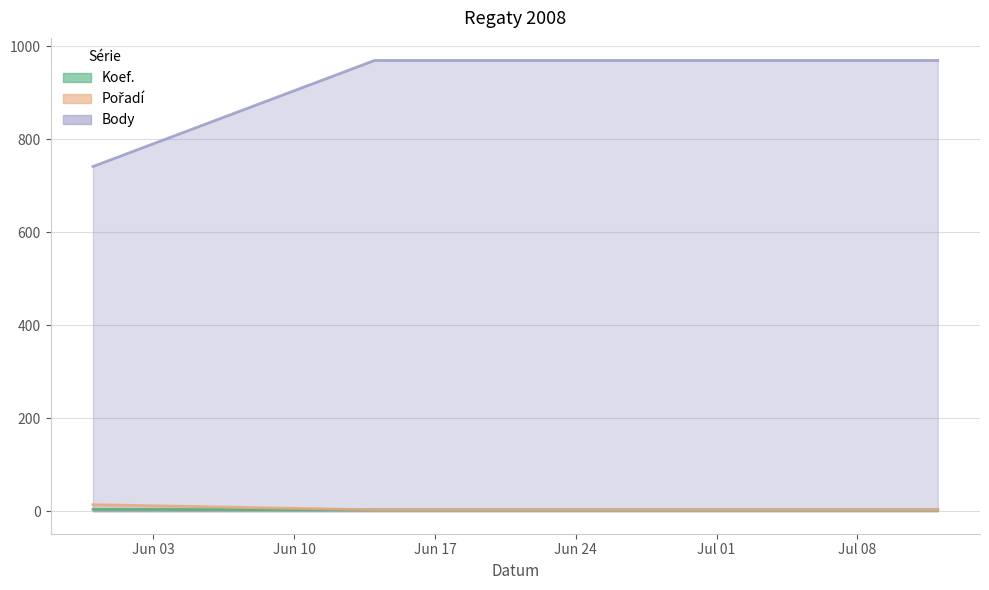

What are all the series names shown in the legend?

Koef., Pořadí, Body